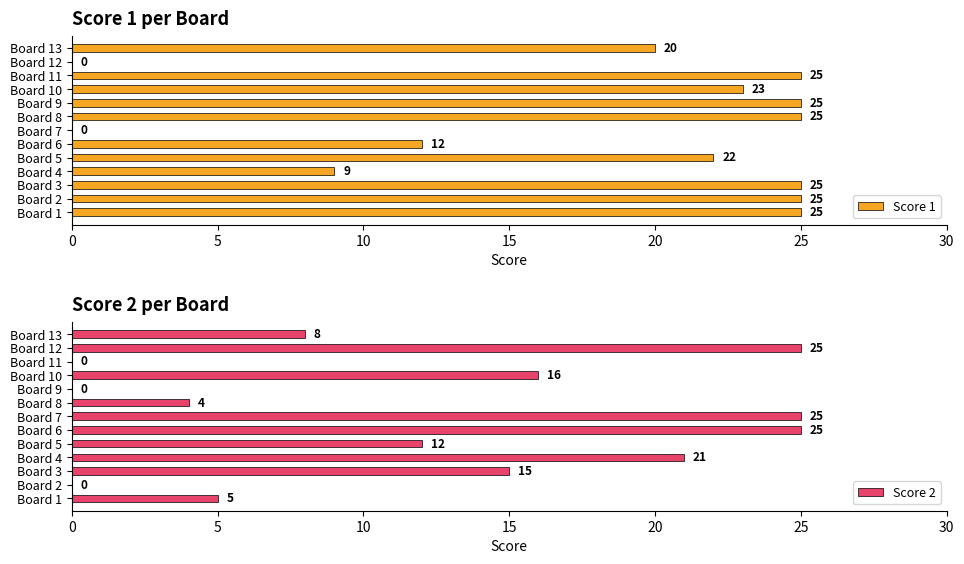

Does the chart contain any negative values?

No